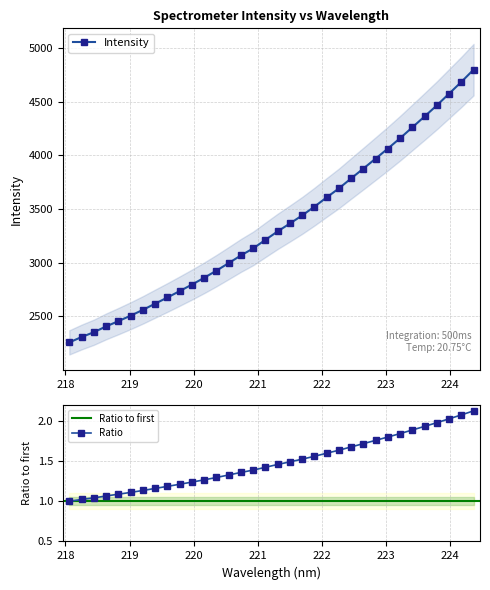

What is the change in value from 222.4538 to 223.7895?

+680.0